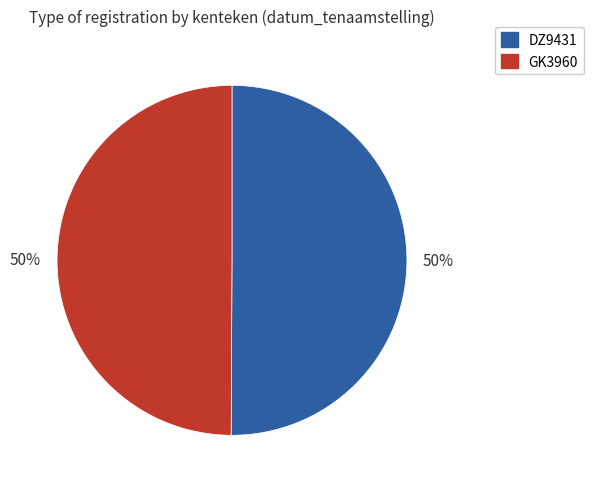

True or false: GK3960 accounts for 41% of the total.

False